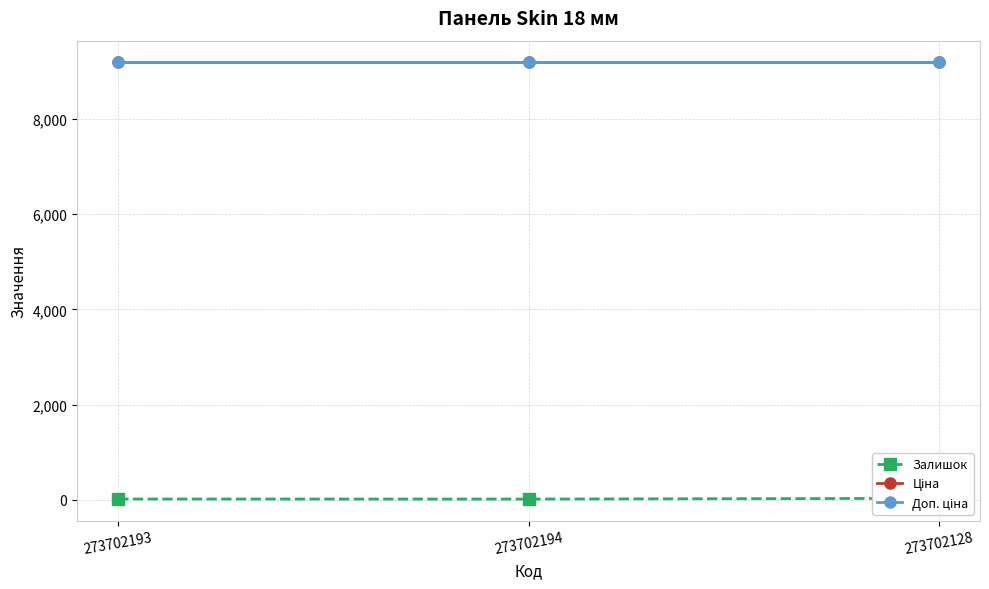

What position from the right is 273702193?

3